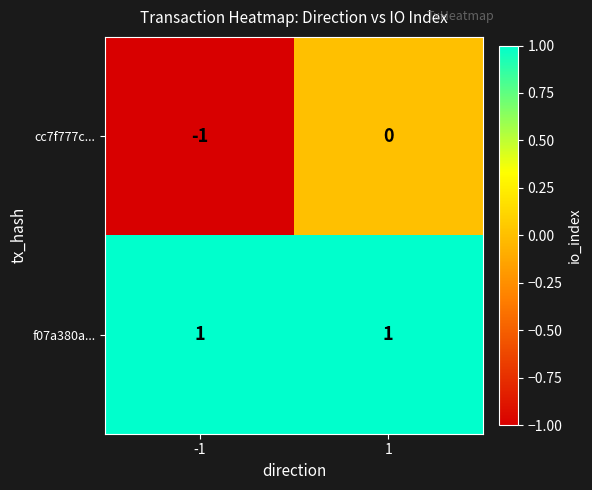

The value of f07a380a... at -1 is 1. True or false?

True